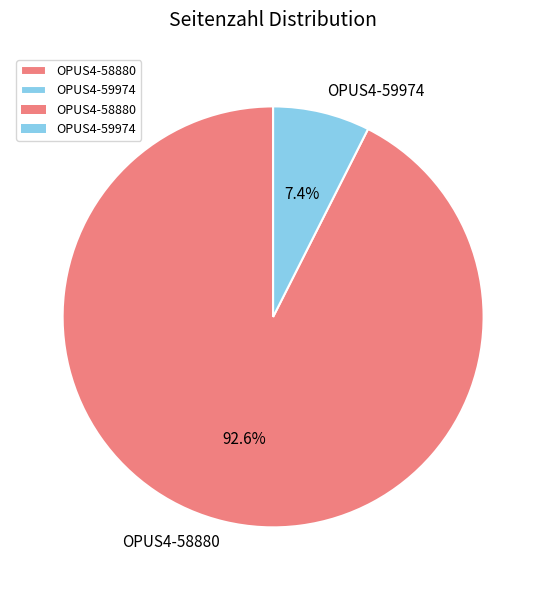

Is there a majority slice in this chart?

Yes